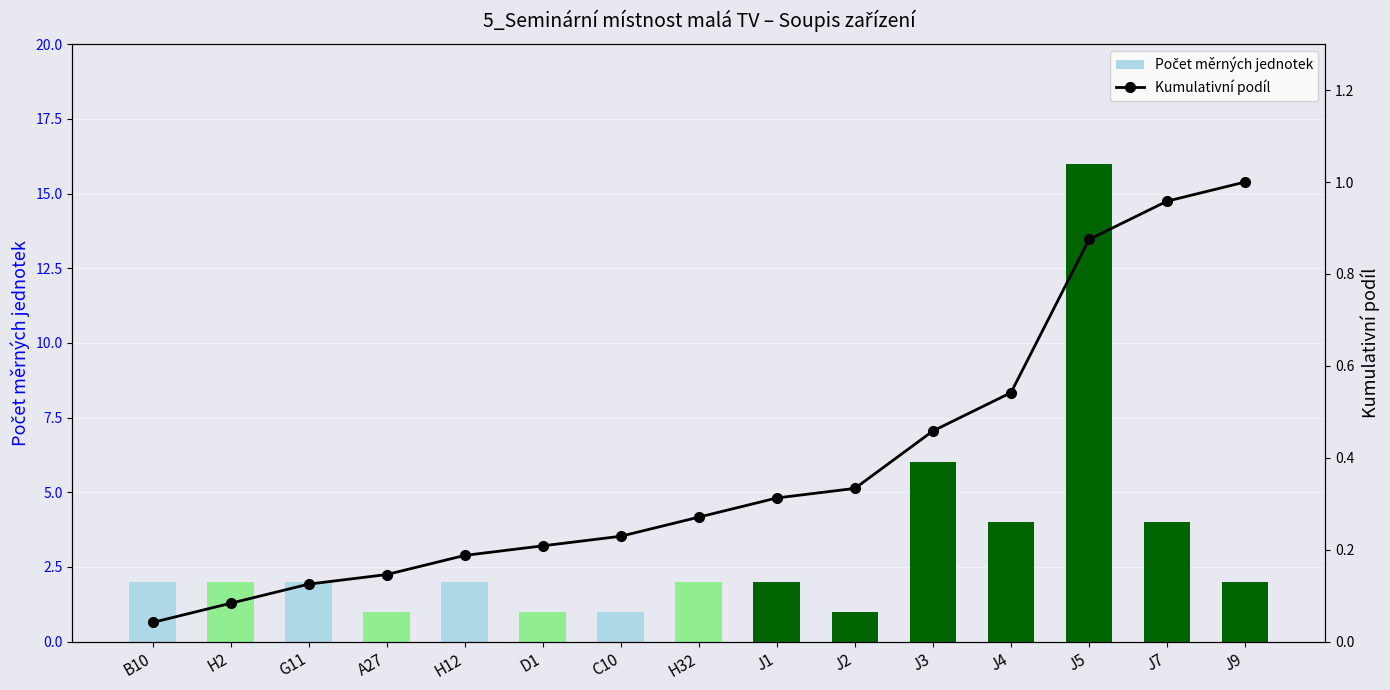

What is the value of the Kumulativní podíl bar at the 11th from the left?

0.5